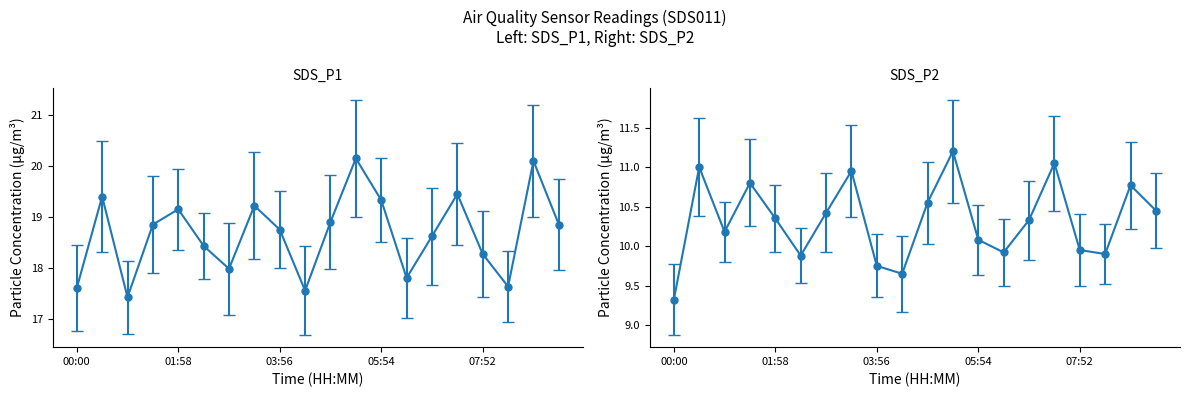

Reading left to right, what are all the values shown in this chart?

SDS_P1: 17.6	19.4	17.4	18.9	19.1	18.4	18.0	19.2	18.8	17.6	18.9	20.1	19.3	17.8	18.6	19.4	18.3	17.6	20.1	18.9
SDS_P2: 9.3	11.0	10.2	10.8	10.3	9.9	10.4	10.9	9.8	9.7	10.6	11.2	10.1	9.9	10.3	11.1	9.9	9.9	10.8	10.4